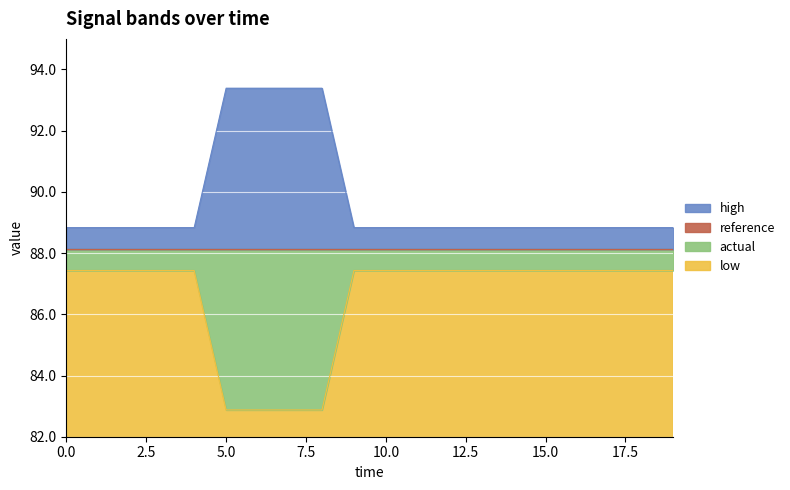

Which series has the largest total across all categories?

high